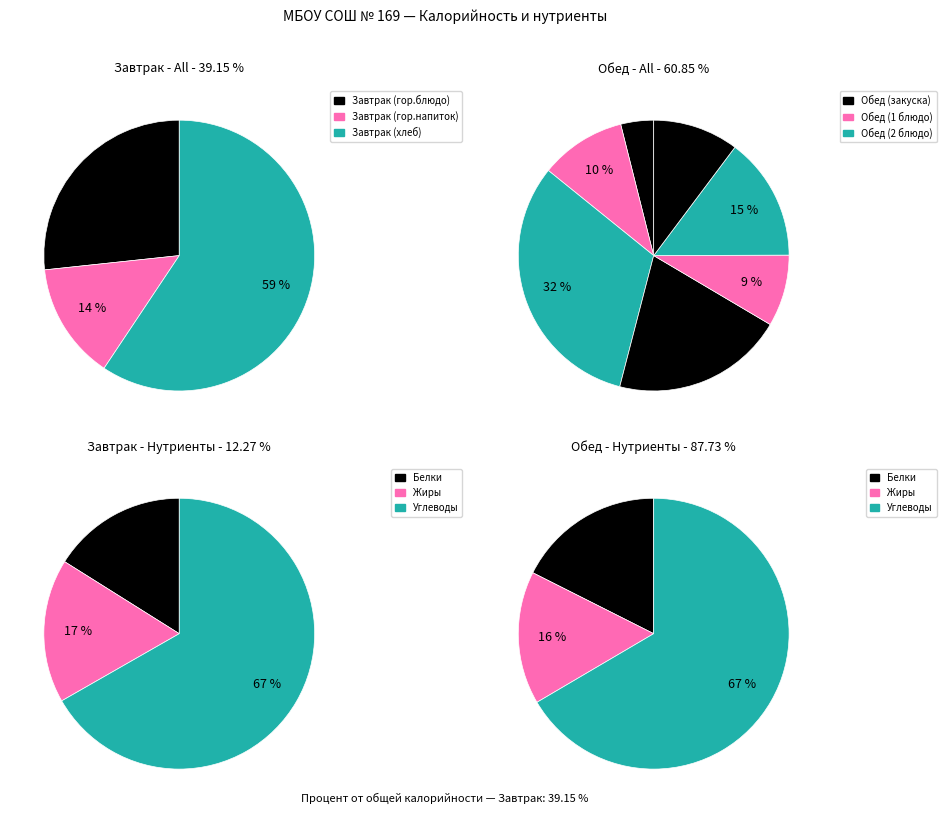

Rank the categories by value from highest to lowest.

Завтрак (хлеб), Обед (2 блюдо), Обед (гарнир), Завтрак (гор.блюдо), Обед (хлеб бел.), Обед (1 блюдо), Обед (хлеб черн.), Завтрак (гор.напиток), Обед (сладкое), Обед (закуска)